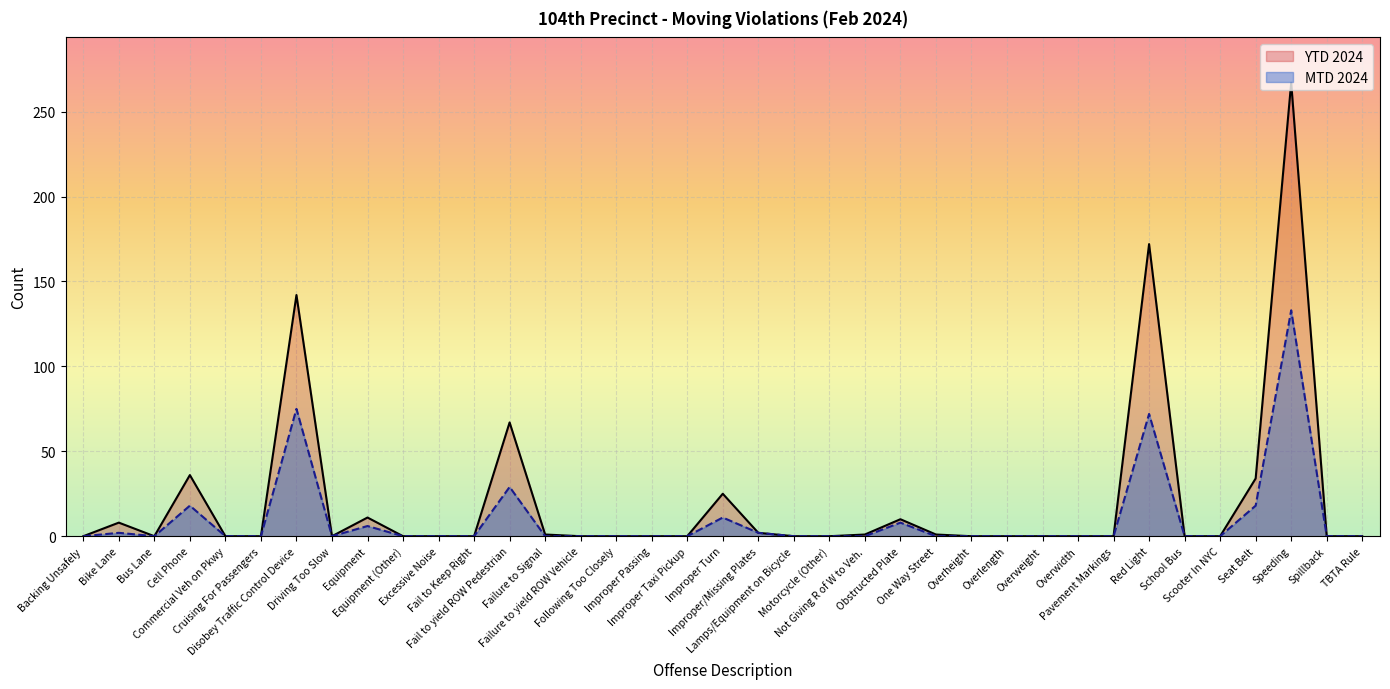

True or false: YTD 2024 has more than 0 points higher than both neighbors.

True